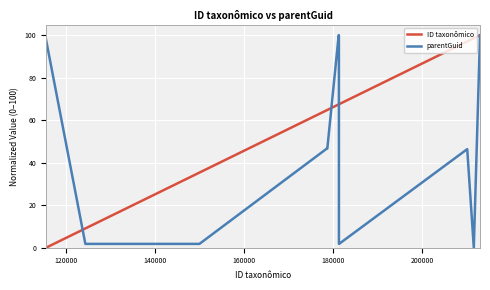

List the series in order of their overall mean, lowest first.

parentGuid, ID taxonômico